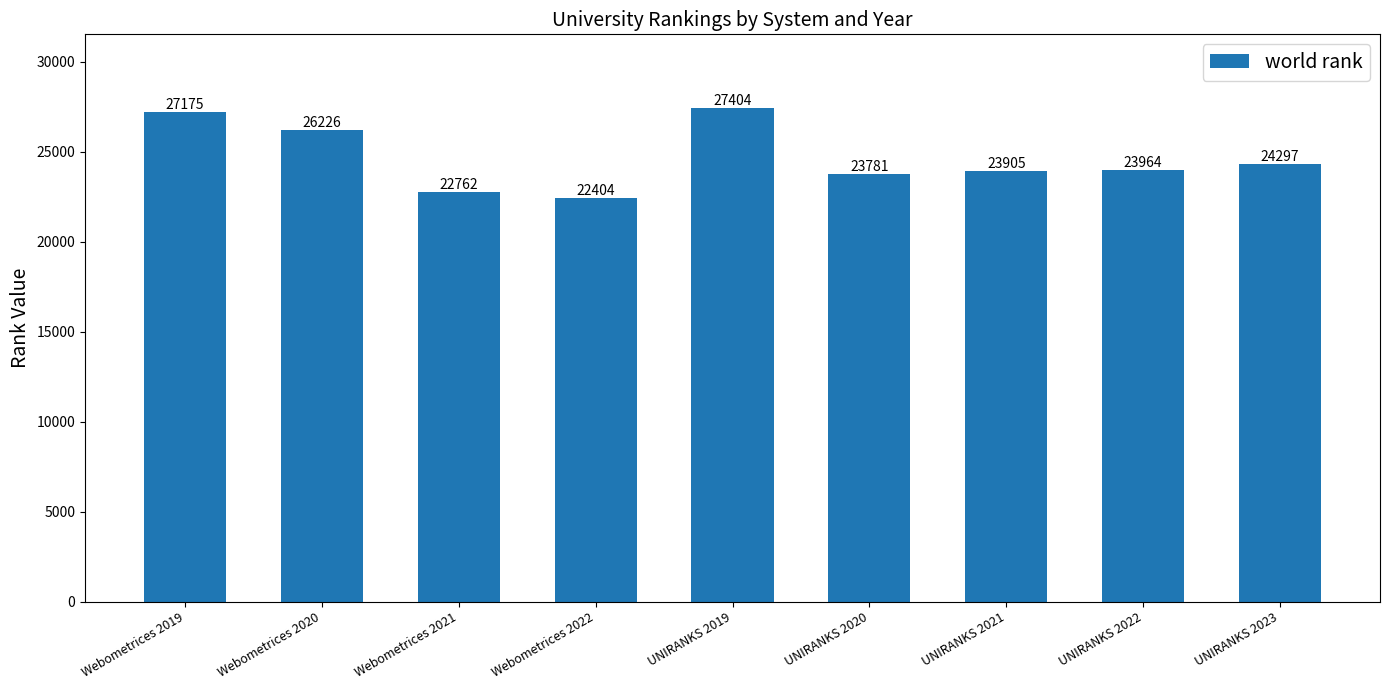

Are the bars horizontal?

No